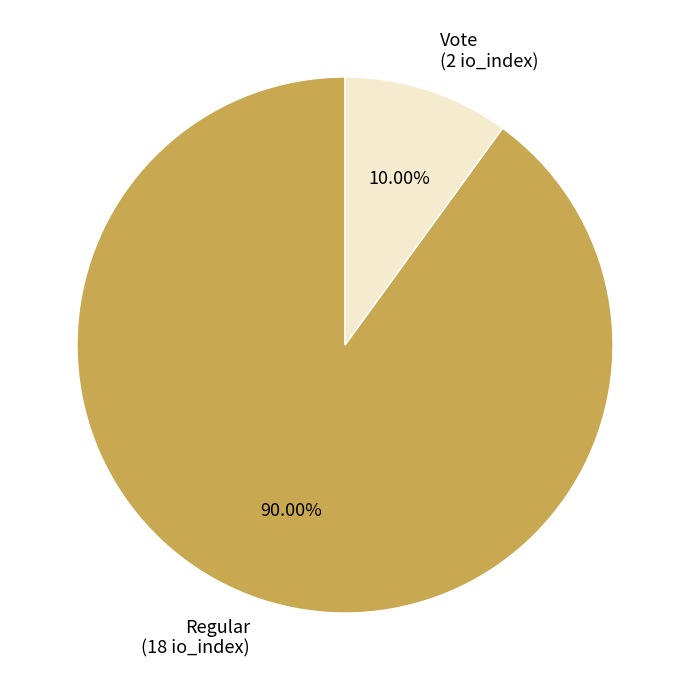

Which slice is the smallest?

Vote